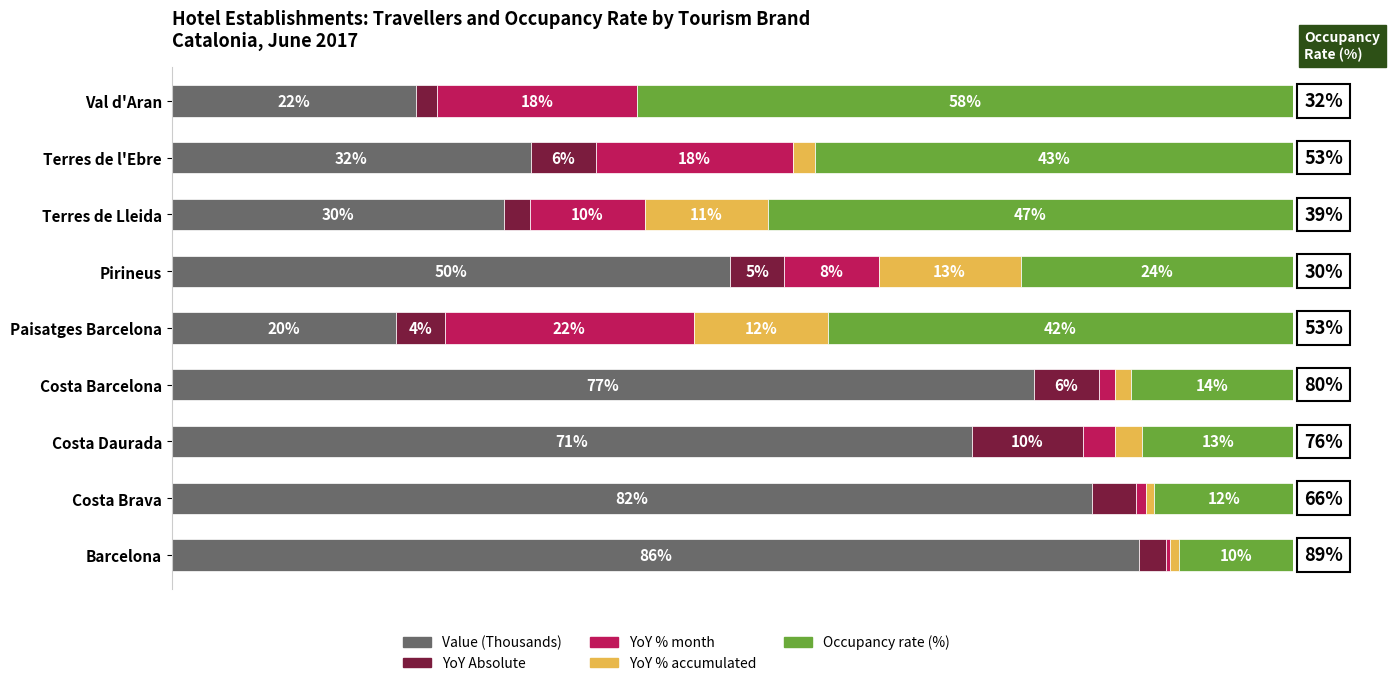

What are all the series names shown in the legend?

Value (Thousands), YoY Absolute, YoY % month, YoY % accumulated, Occupancy rate (%)